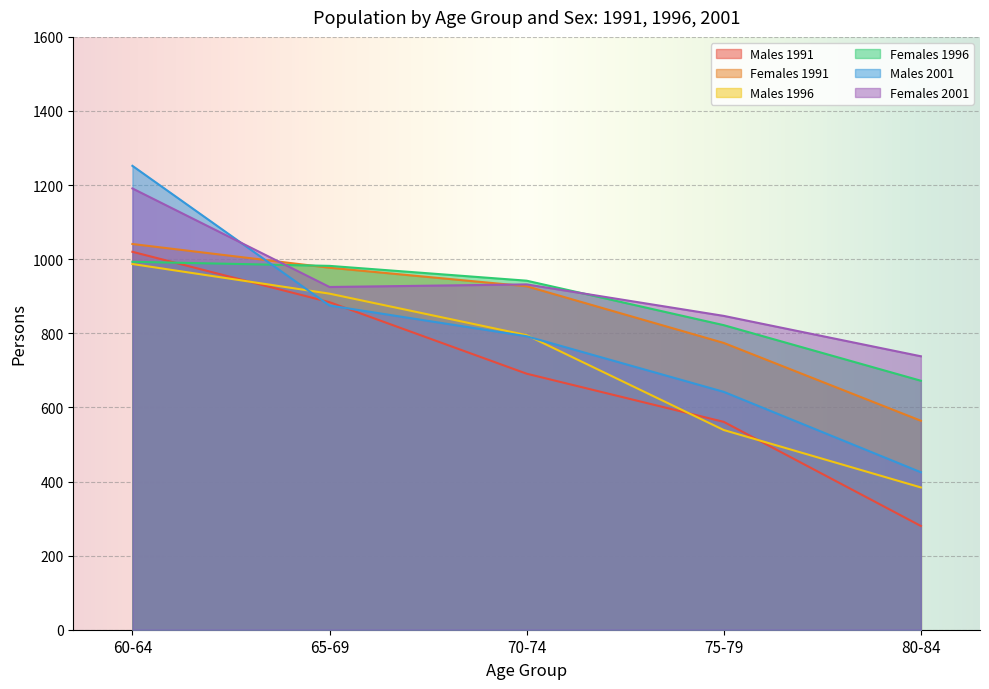

What is the highest value of the Females 1996 series?

993